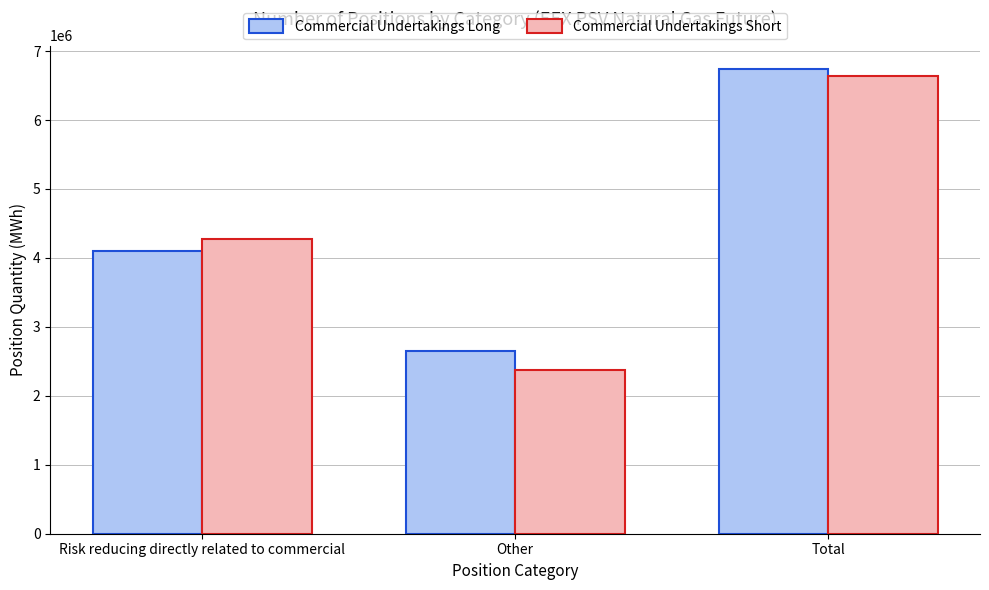

At Risk reducing directly related to commercial, list the series in order from smallest to largest.

Commercial Undertakings Long, Commercial Undertakings Short